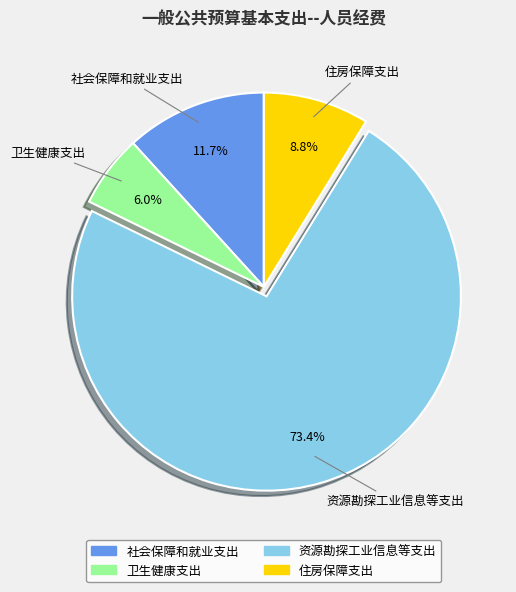

How much of the chart is everything except 住房保障支出?

91.2%